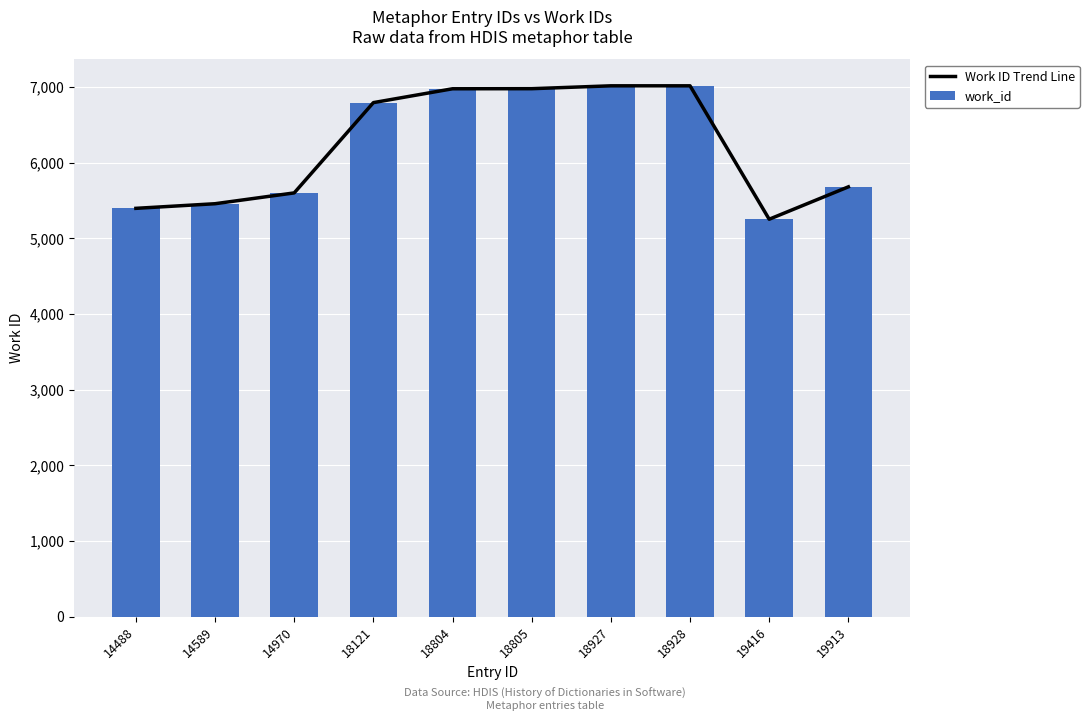

Which series has the widest spread of values?

Work ID Trend Line